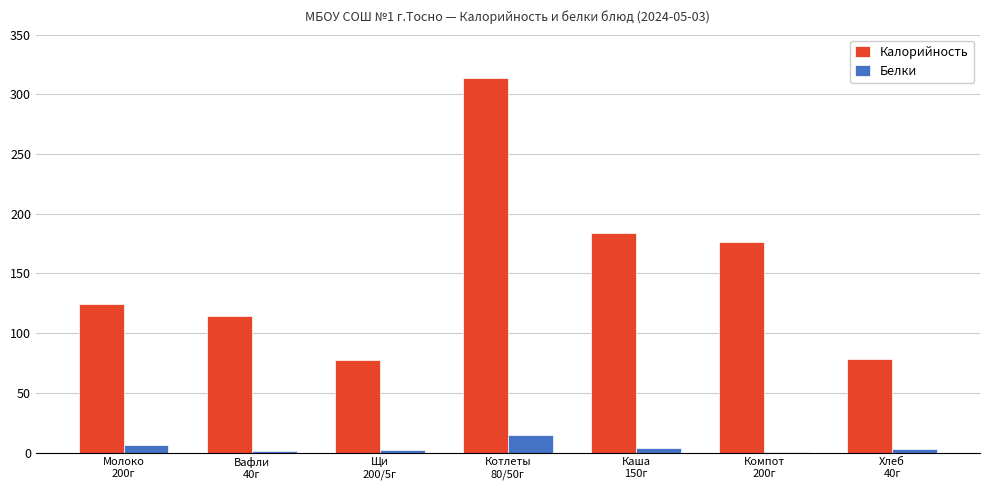

What is the greatest value displayed?

313.6